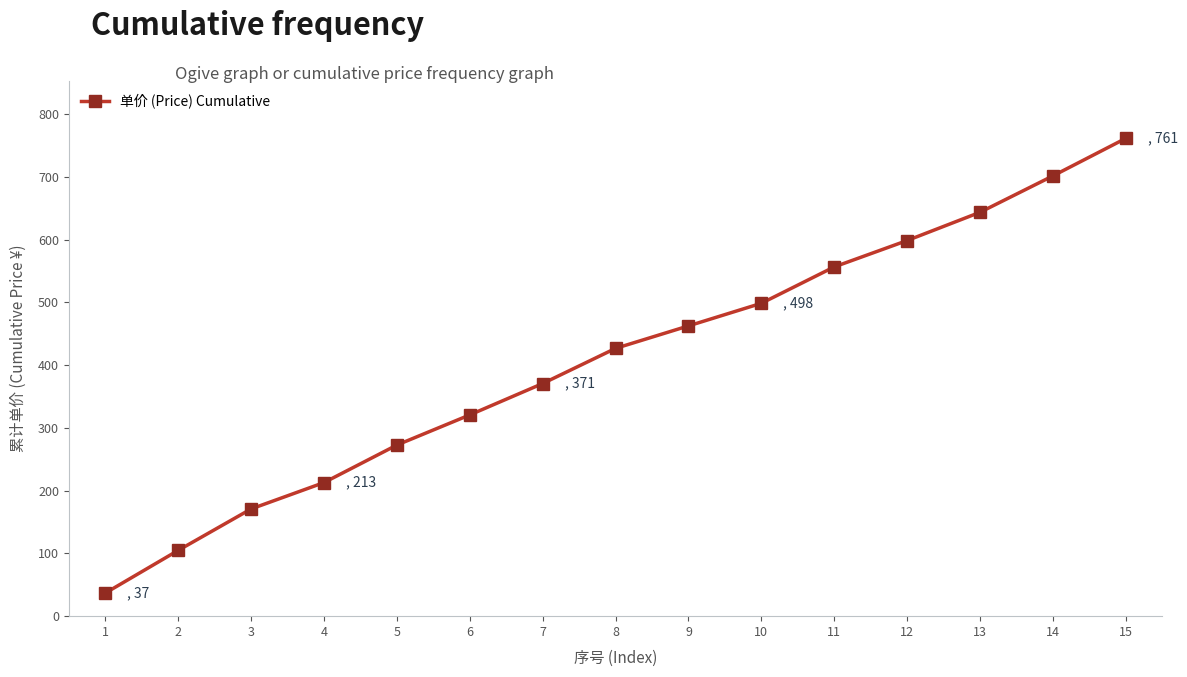

Reading left to right, extract all data points from this chart.

1=36.8	2=104.8	3=170.8	4=212.8	5=272.6	6=320.6	7=370.6	8=426.6	9=462.4	10=498.4	11=556.4	12=598.4	13=643.4	14=701.4	15=761.2